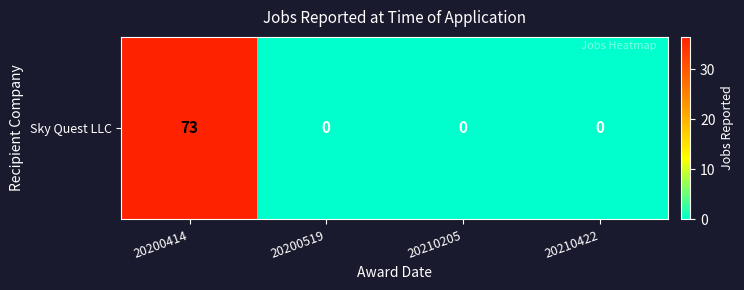

What is the sum of all values?

73